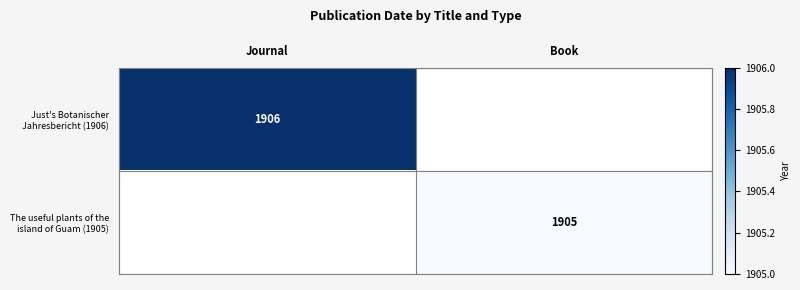

Is it true that Just's Botanischer Jahresbericht (1906) equals 1906 at Journal?

True